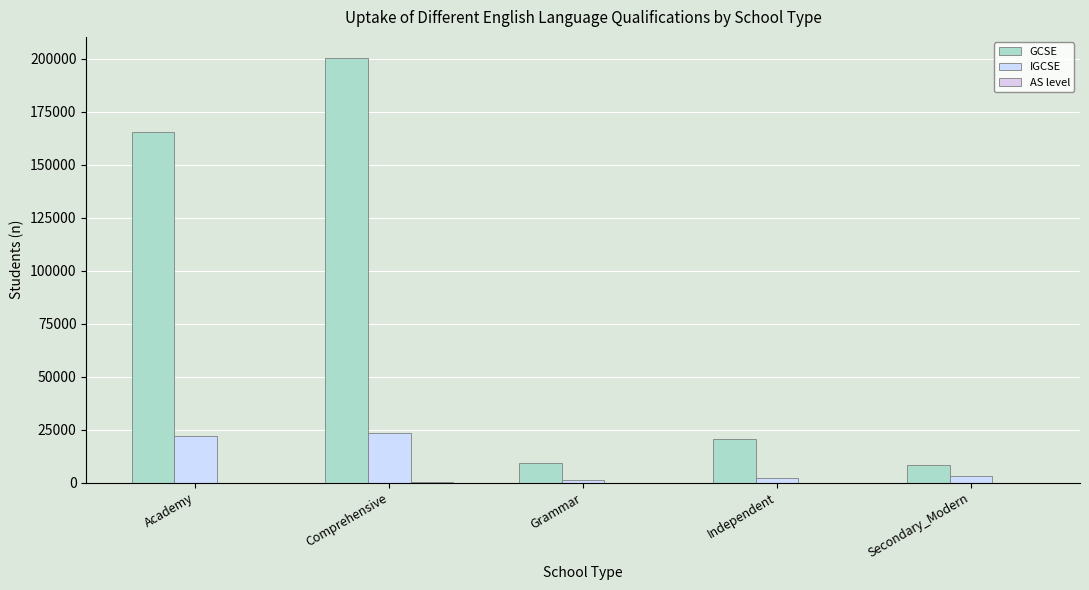

The IGCSE series shows 33107 at Academy. True or false?

False